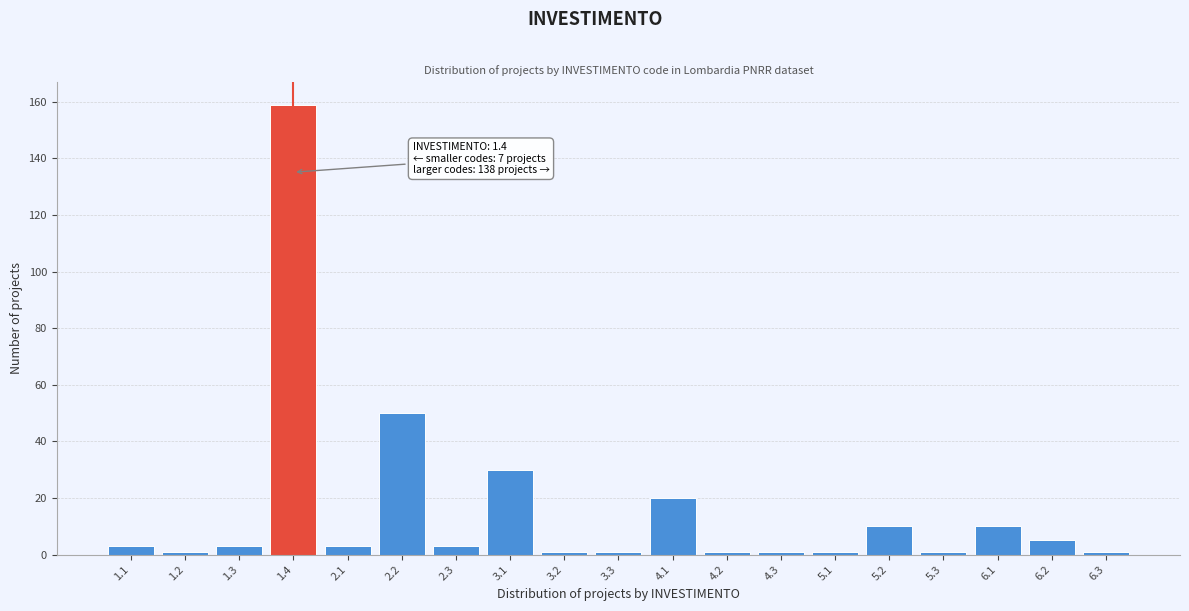

Reading left to right, what are all the values shown in this chart?

1.1=3	1.2=1	1.3=3	1.4=159	2.1=3	2.2=50	2.3=3	3.1=30	3.2=1	3.3=1	4.1=20	4.2=1	4.3=1	5.1=1	5.2=10	5.3=1	6.1=10	6.2=5	6.3=1